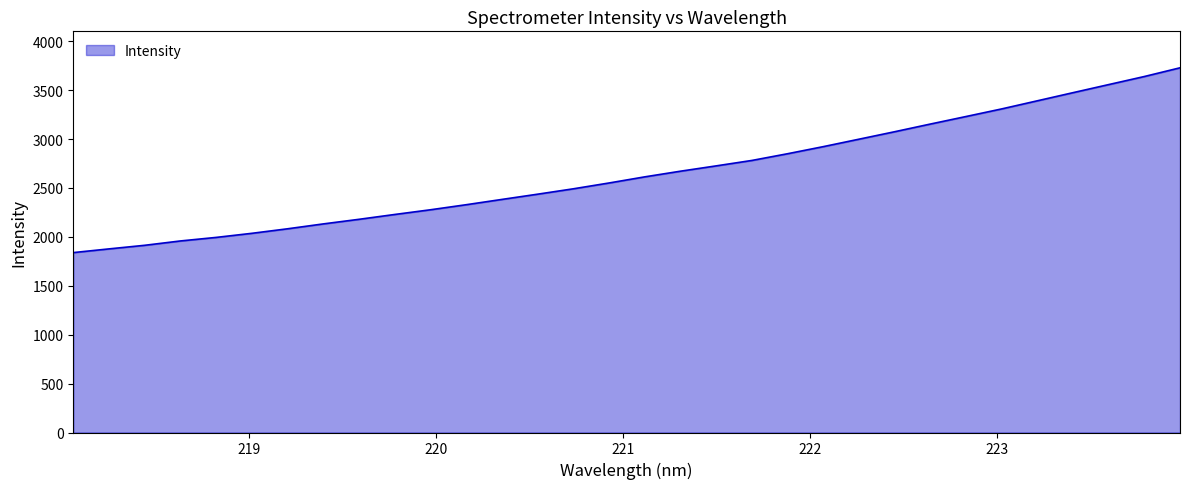

Reading left to right, transcribe all the data shown in this chart.

1839.2	1877.1	1913.9	1958.4	1994.6	2036.5	2082.8	2132.7	2179.7	2229.2	2277.2	2329.0	2383.0	2436.6	2491.6	2551.1	2613.8	2671.6	2725.9	2781.4	2850.1	2922.6	2998.7	3075.0	3153.4	3230.4	3308.2	3391.2	3474.3	3556.9	3639.4	3728.4